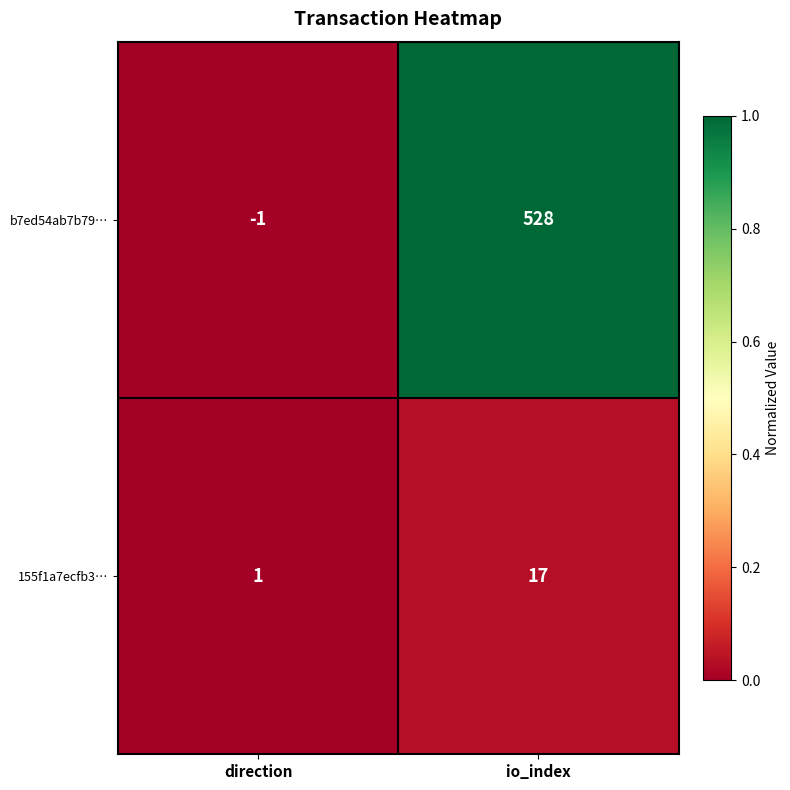

What is the sum of all b7ed54ab7b79… values?

527